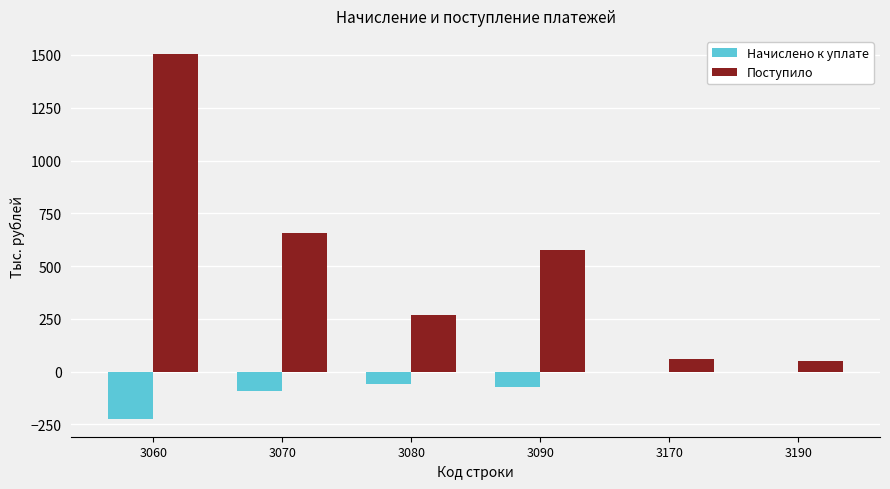

Reading right to left, what are all the values shown in this chart?

Начислено к уплате: 0	0	-71	-57	-94	-222
Поступило: 50	61	578	267	659	1504